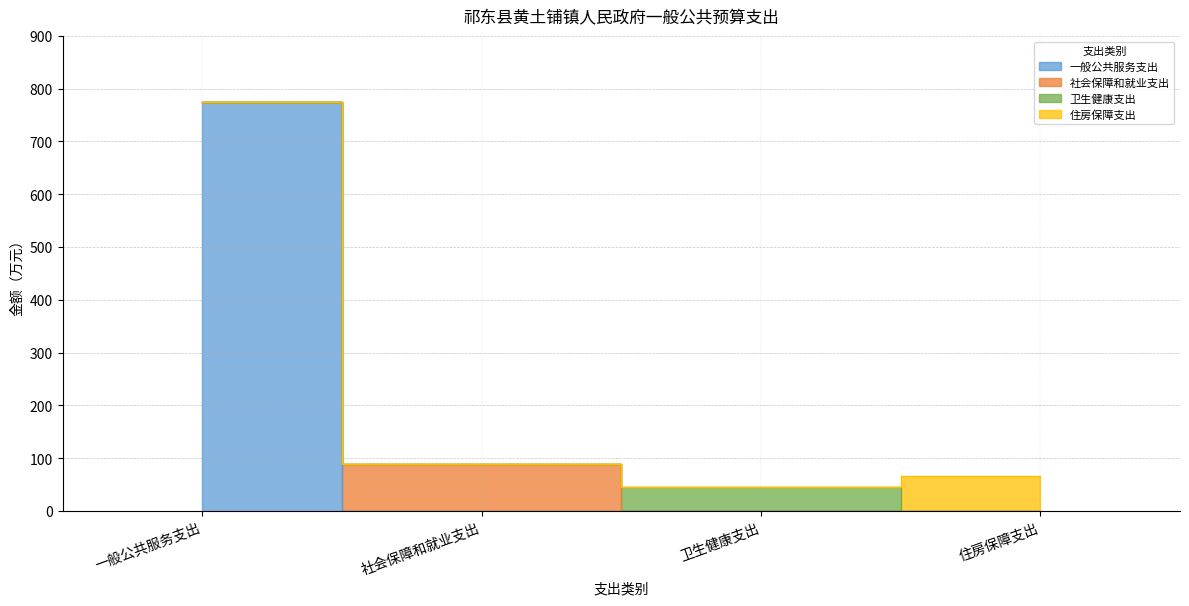

At 社会保障和就业支出, list the series in order from largest to smallest.

社会保障和就业支出, 一般公共服务支出, 卫生健康支出, 住房保障支出